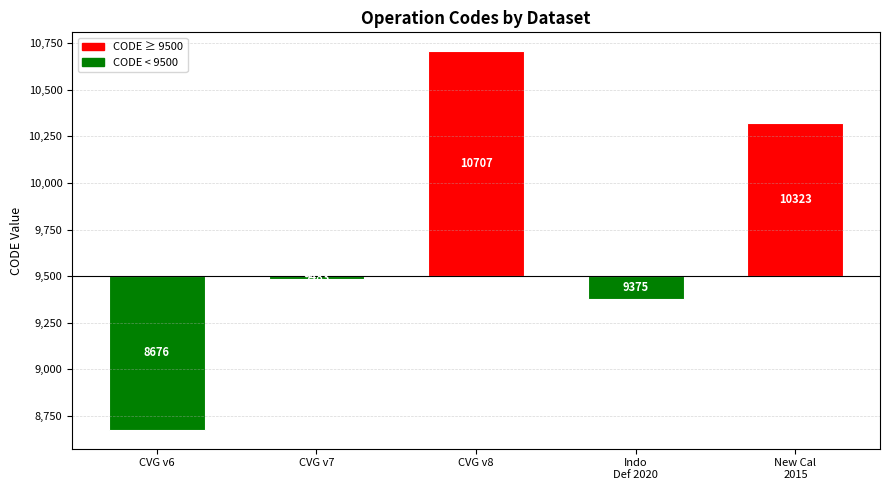

Which category has the highest value across all series?

CVG v8